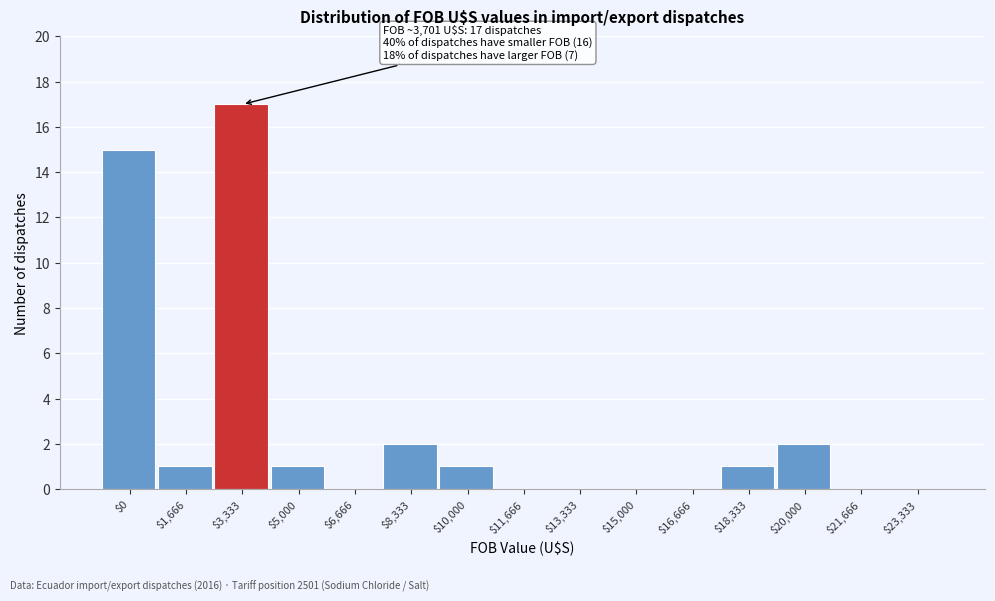

What is the maximum value shown in the chart?

17